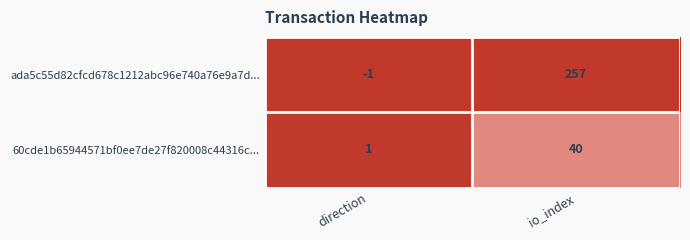

At how many categories does at least one series exceed 0?

2